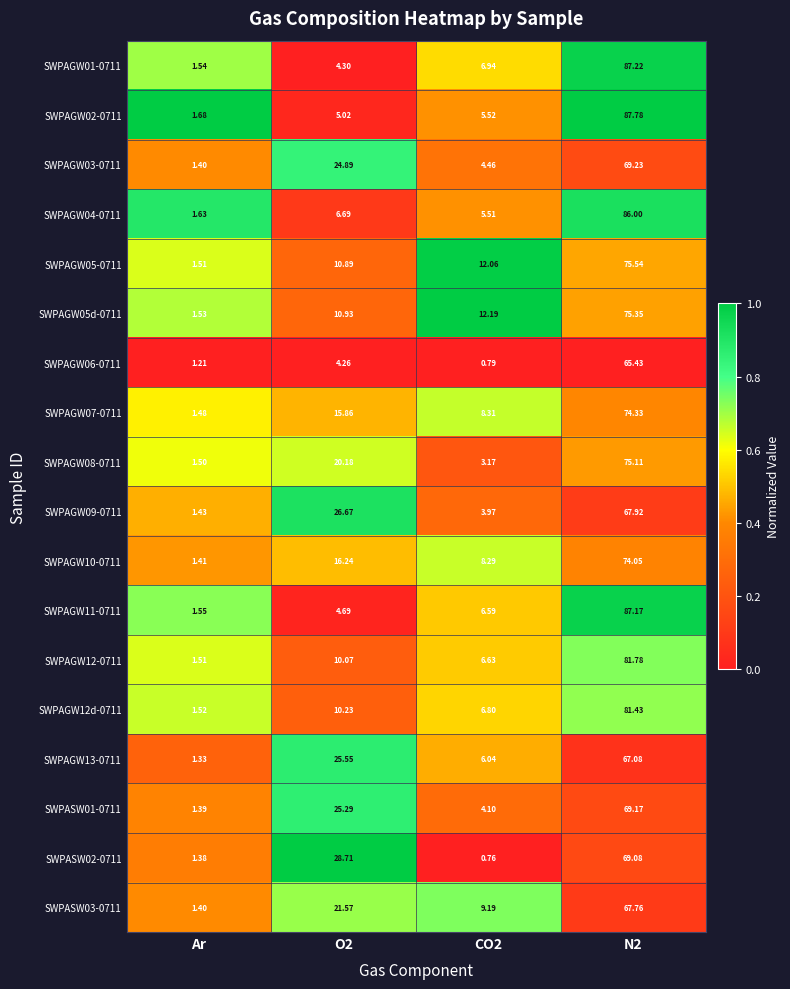

Which category has the lowest value in the SWPAGW05-0711 series?

Ar